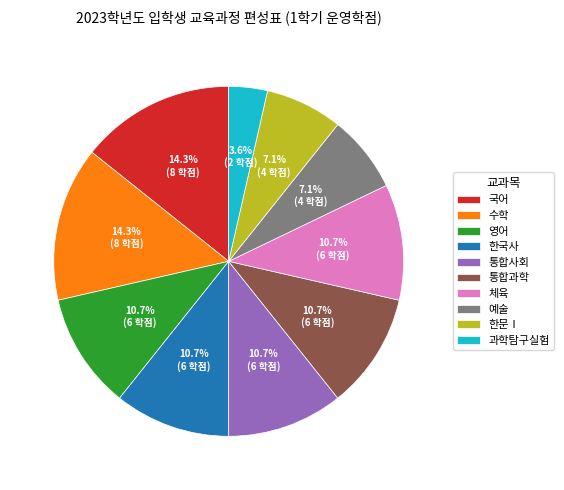

What portion of the pie excludes 예술?

92.9%